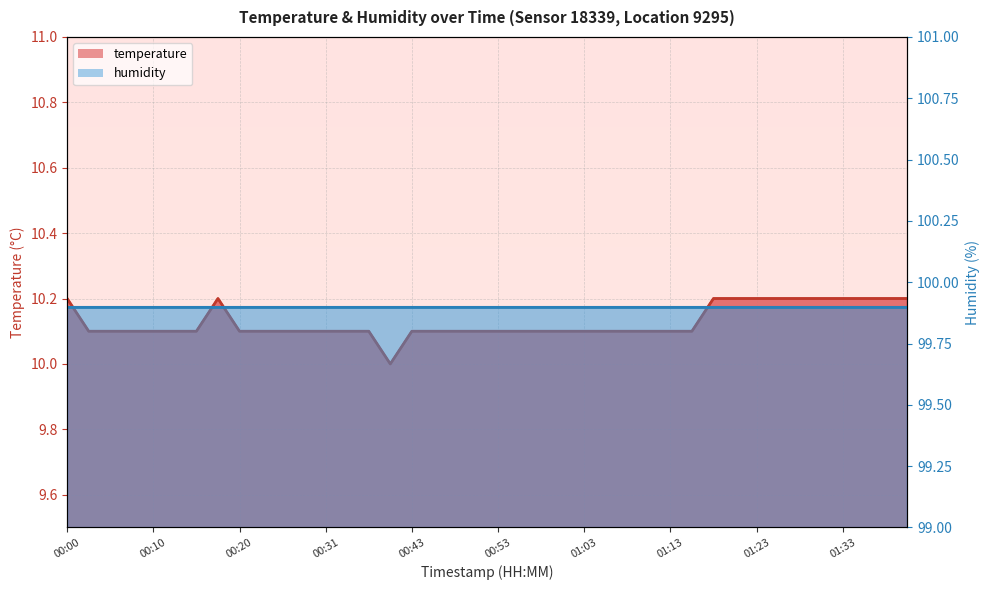

Rank the categories by value from lowest to highest.

00:40, 00:02, 00:05, 00:07, 00:10, 00:12, 00:15, 00:20, 00:23, 00:26, 00:28, 00:31, 00:34, 00:37, 00:43, 00:45, 00:48, 00:51, 00:53, 00:56, 00:58, 01:01, 01:03, 01:06, 01:08, 01:11, 01:13, 01:16, 00:00, 00:18, 01:18, 01:21, 01:23, 01:26, 01:28, 01:31, 01:33, 01:36, 01:38, 01:41